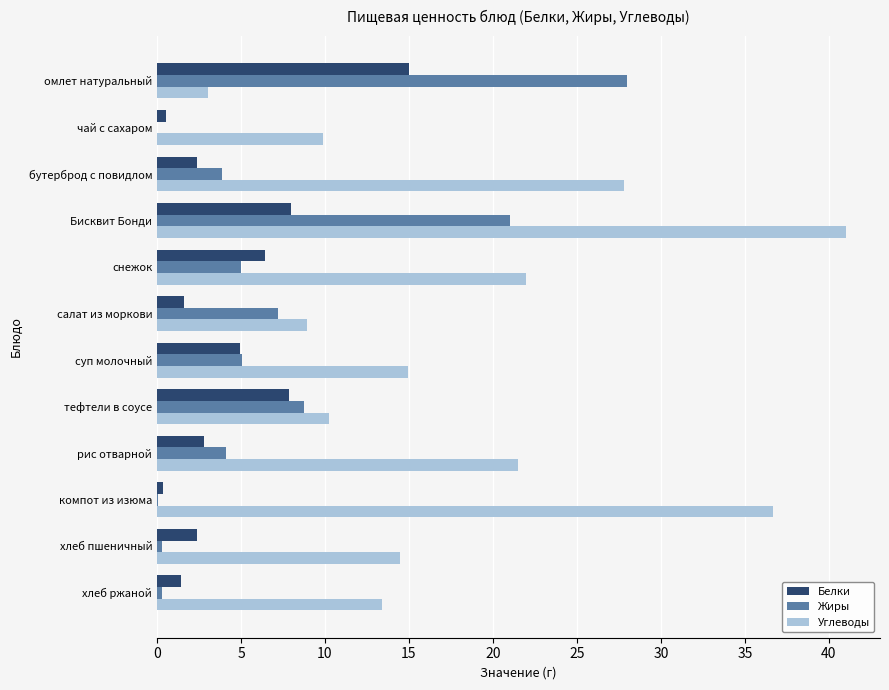

What is the maximum value shown in the chart?

41.0